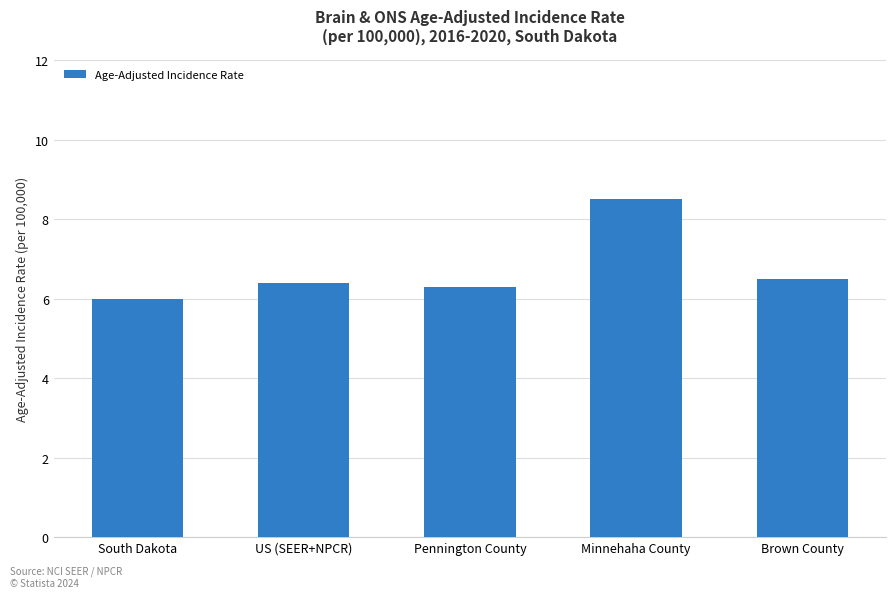

Reading left to right, list all the values displayed in this chart.

6.0	6.4	6.3	8.5	6.5